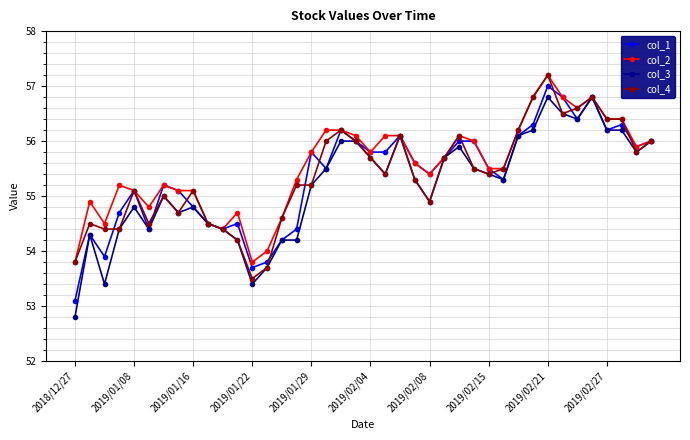

Which series has the widest spread of values?

col_3